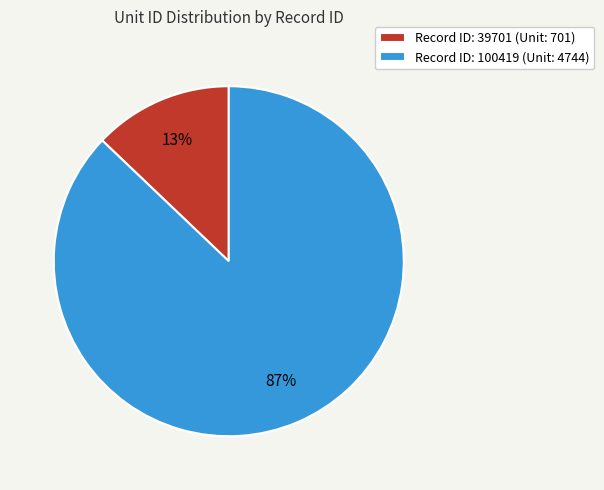

To the nearest percent, what percentage of the pie is Record ID: 100419 (Unit: 4744)?

87%